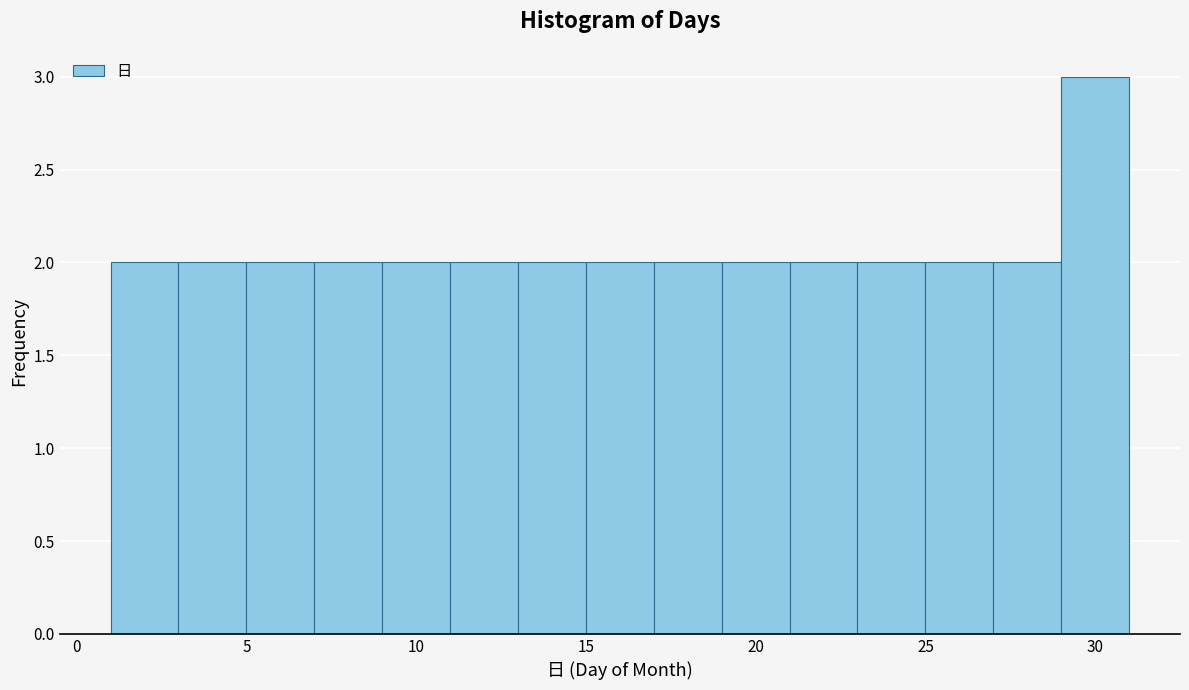

Reading left to right, transcribe this chart: for each bar, give the range it covers on the x-axis and its height. The values are not printed on the chart, so give them approximately, as read against the axis.

1 to 3: 2
3 to 5: 2
5 to 7: 2
7 to 9: 2
9 to 11: 2
11 to 13: 2
13 to 15: 2
15 to 17: 2
17 to 19: 2
19 to 21: 2
21 to 23: 2
23 to 25: 2
25 to 27: 2
27 to 29: 2
29 to 31: 3